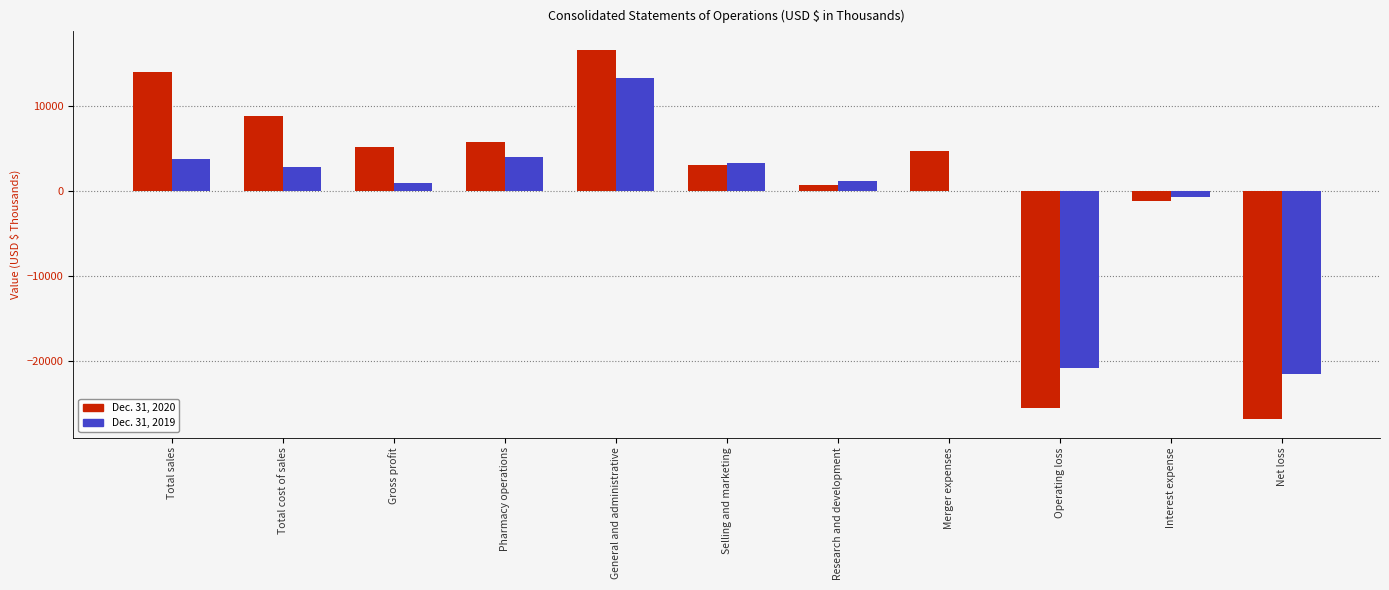

Count the number of categories in the chart.

11